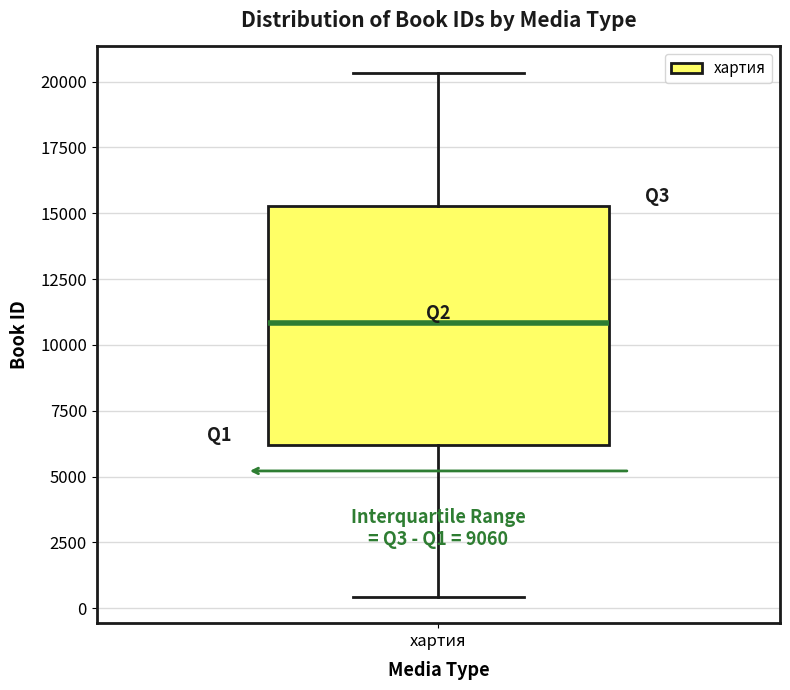

Read this box plot against the y-axis: the position of the median line, the range covered by the box, and the ends of both whiskers. The values are not printed on the chart, so give them approximately, as read against the axis.

median 11000, box 6000 to 15500, whiskers 500 to 20500